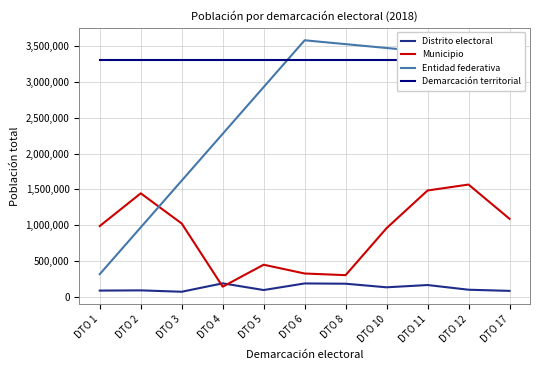

Rank the series at DTO 11 from lowest to highest value.

Distrito electoral, Municipio, Demarcación territorial, Entidad federativa